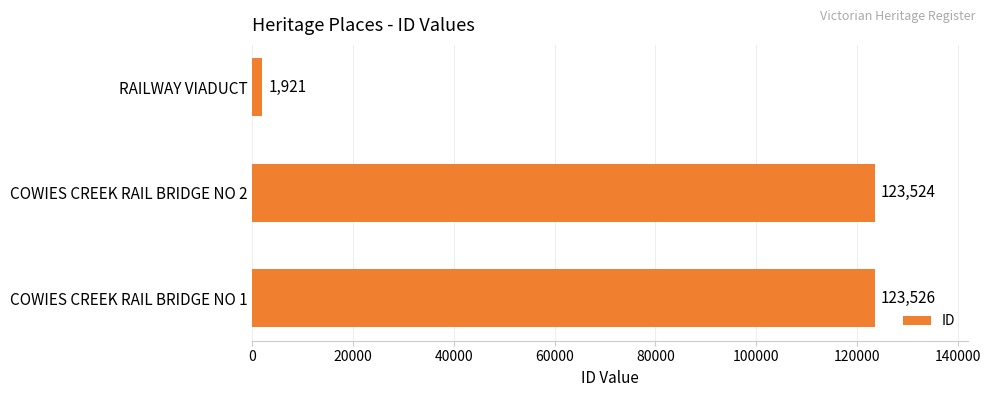

What is the greatest value displayed?

123526